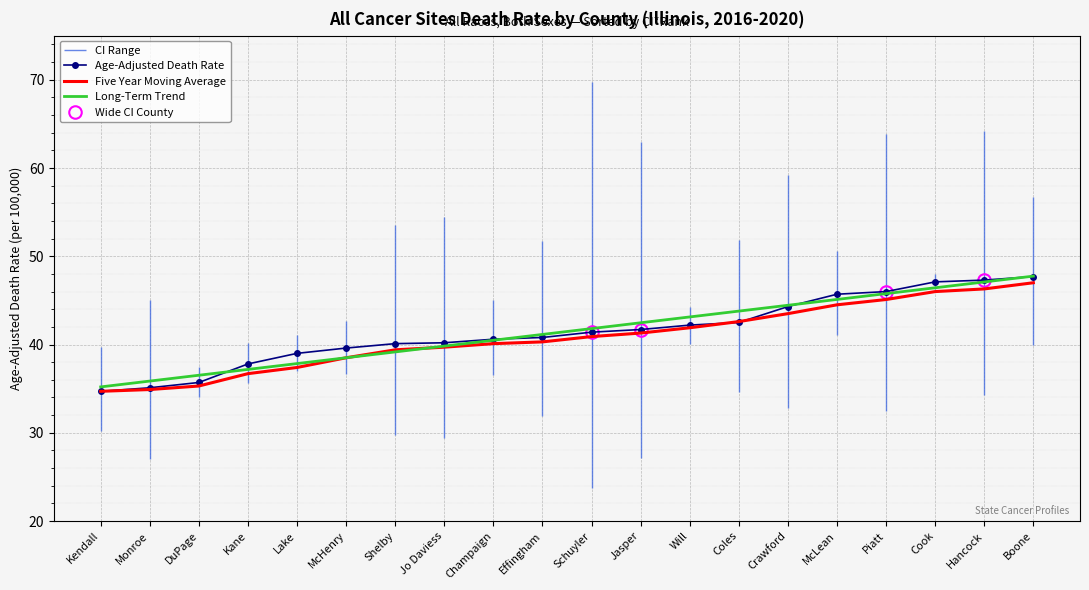

At which label does Age-Adjusted Death Rate reach its minimum?

Kendall